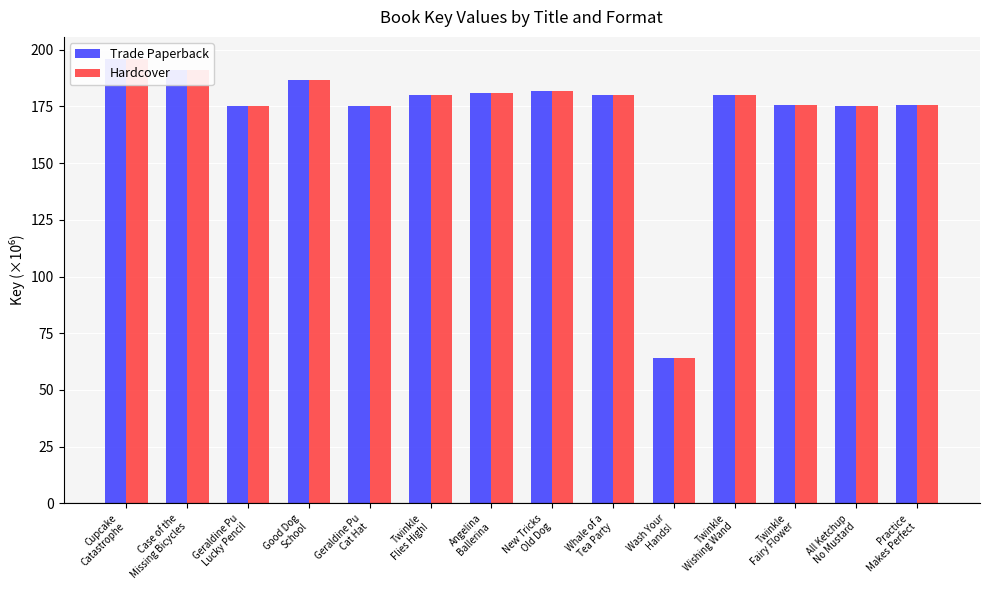

Read the Hardcover value at Cupcake
Catastrophe.

195.9